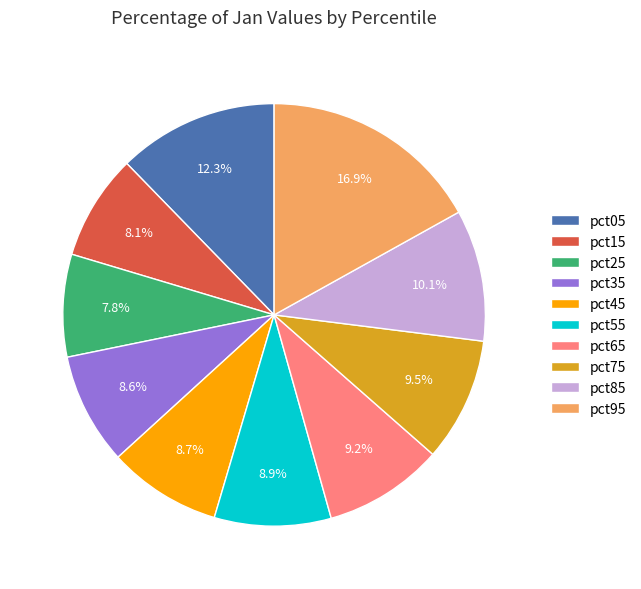

Count the number of slices in the pie.

10